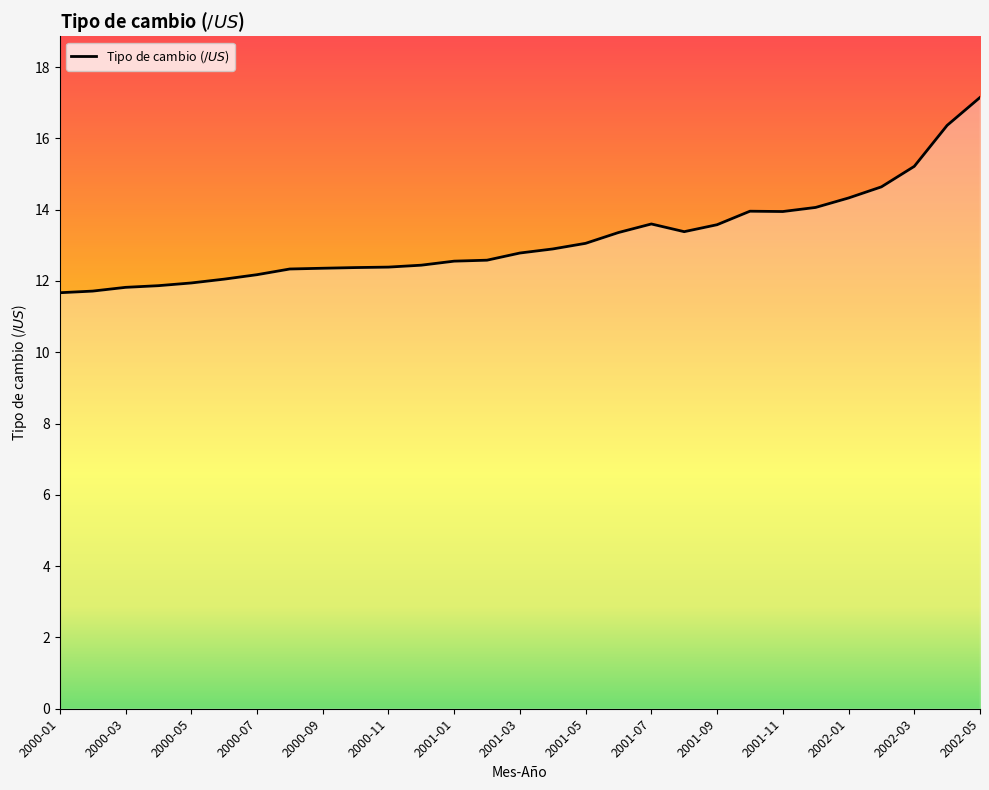

What is the difference between the maximum and minimum values?

5.5